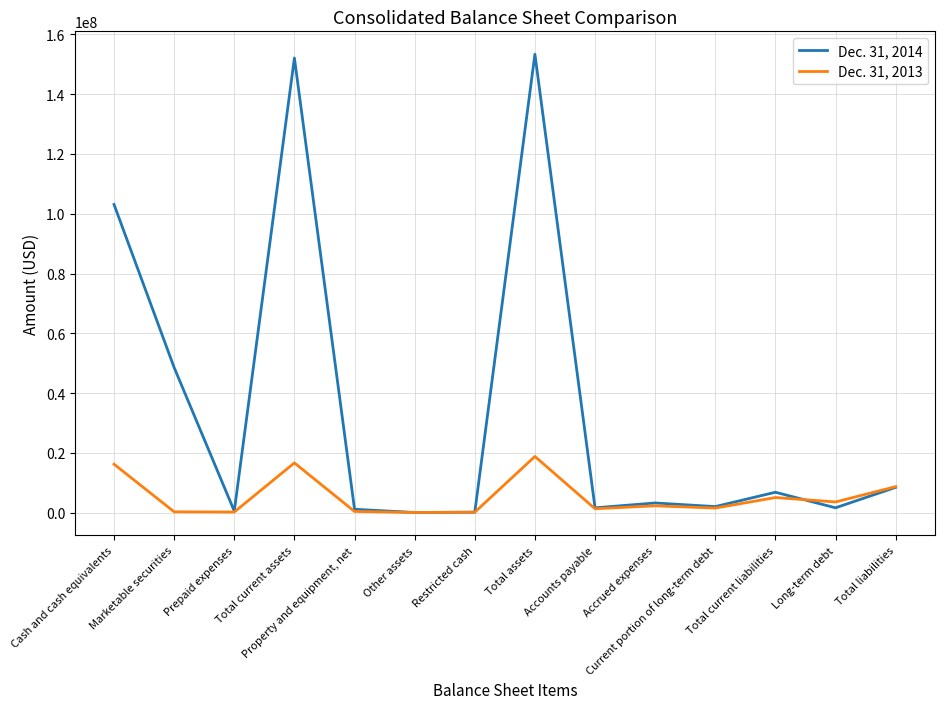

Which series has the largest range (max minus min)?

Dec. 31, 2014